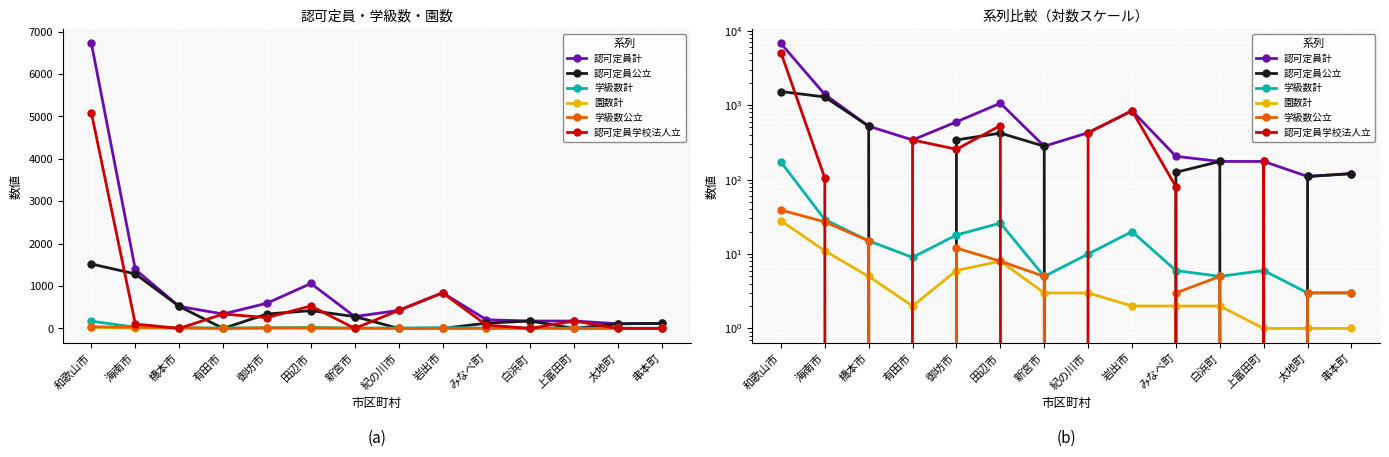

At which category does the chart reach its minimum across all series?

有田市